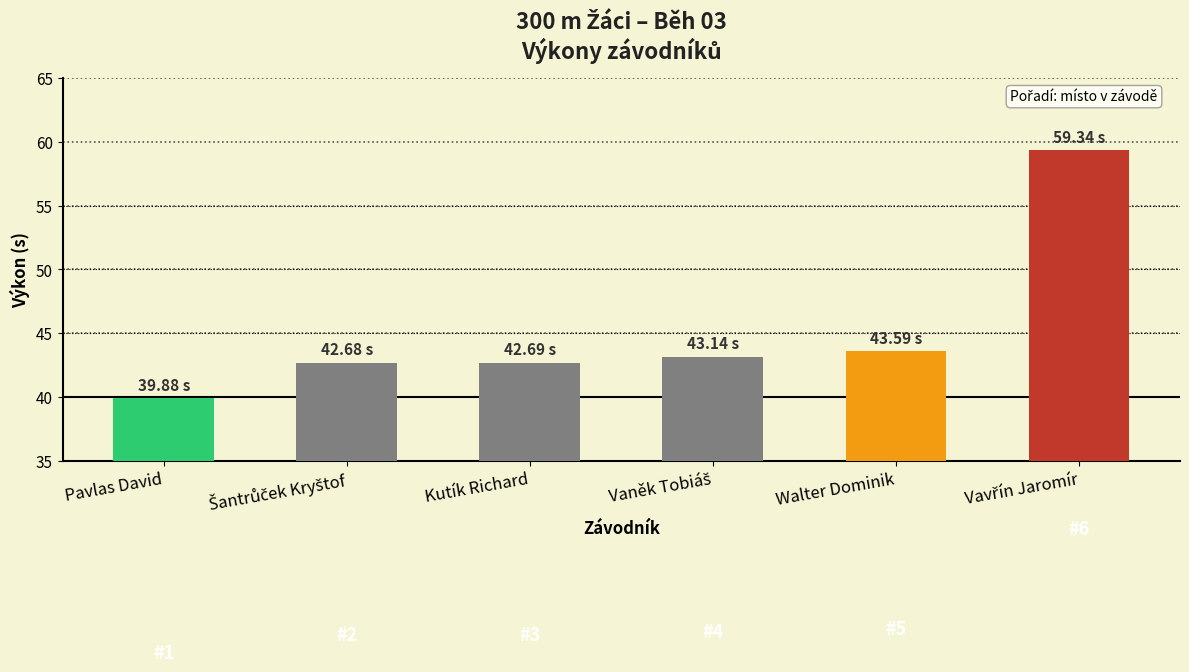

Reading left to right, what are all the values shown in this chart?

39.9	42.7	42.7	43.1	43.6	59.3